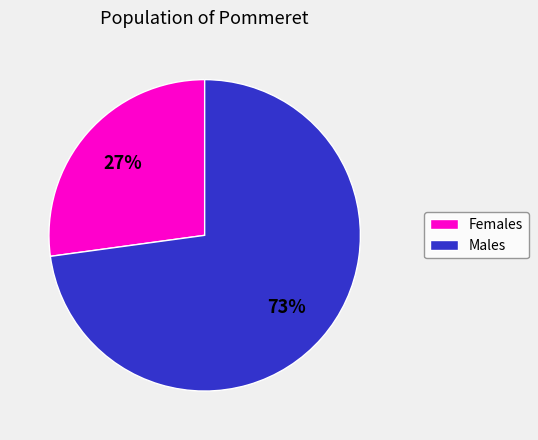

Is there any slice that represents more than half of the pie?

Yes